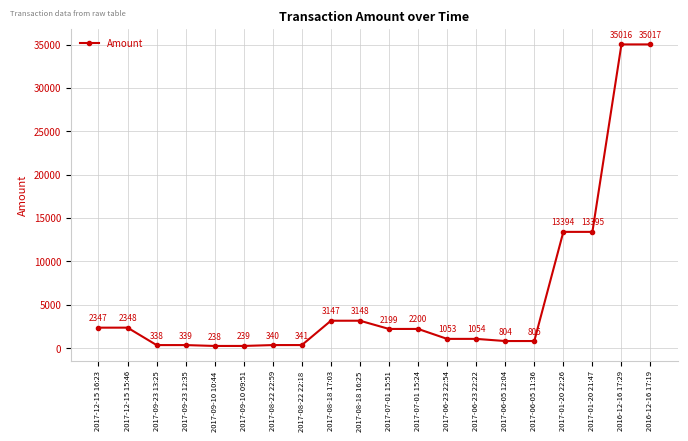

How many interior local valleys (lower than both neighbors) does the data have?

5